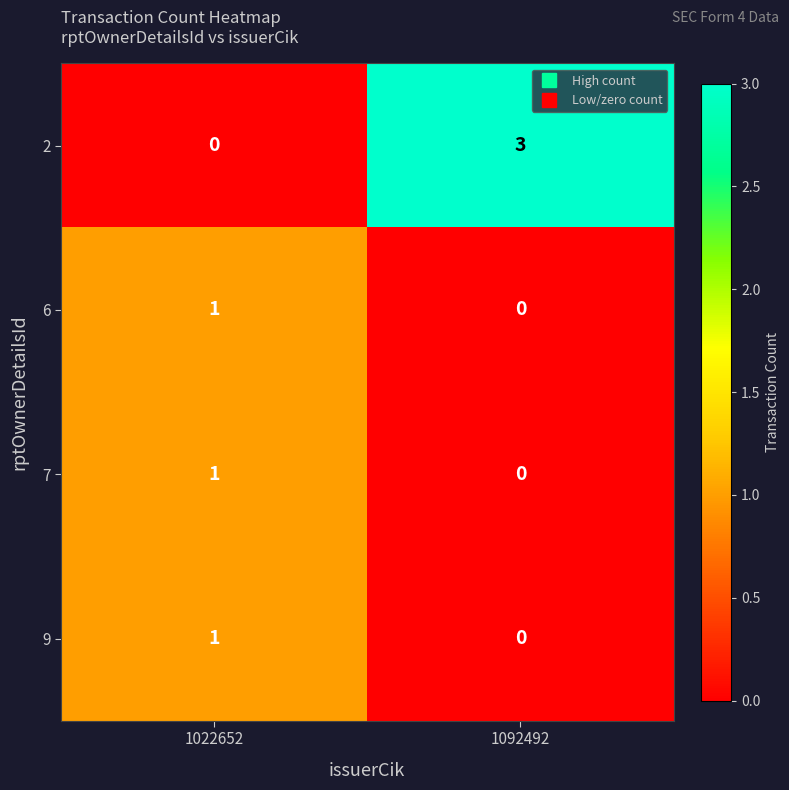

The 9 series shows 1 at 1022652. True or false?

True